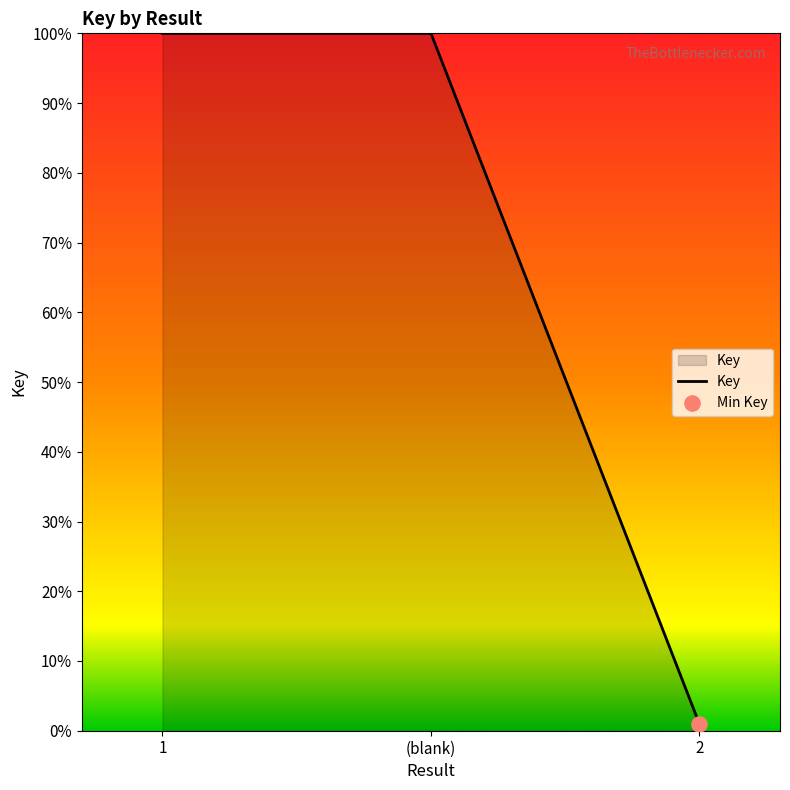

Which has a higher value, (blank) or 2?

(blank)